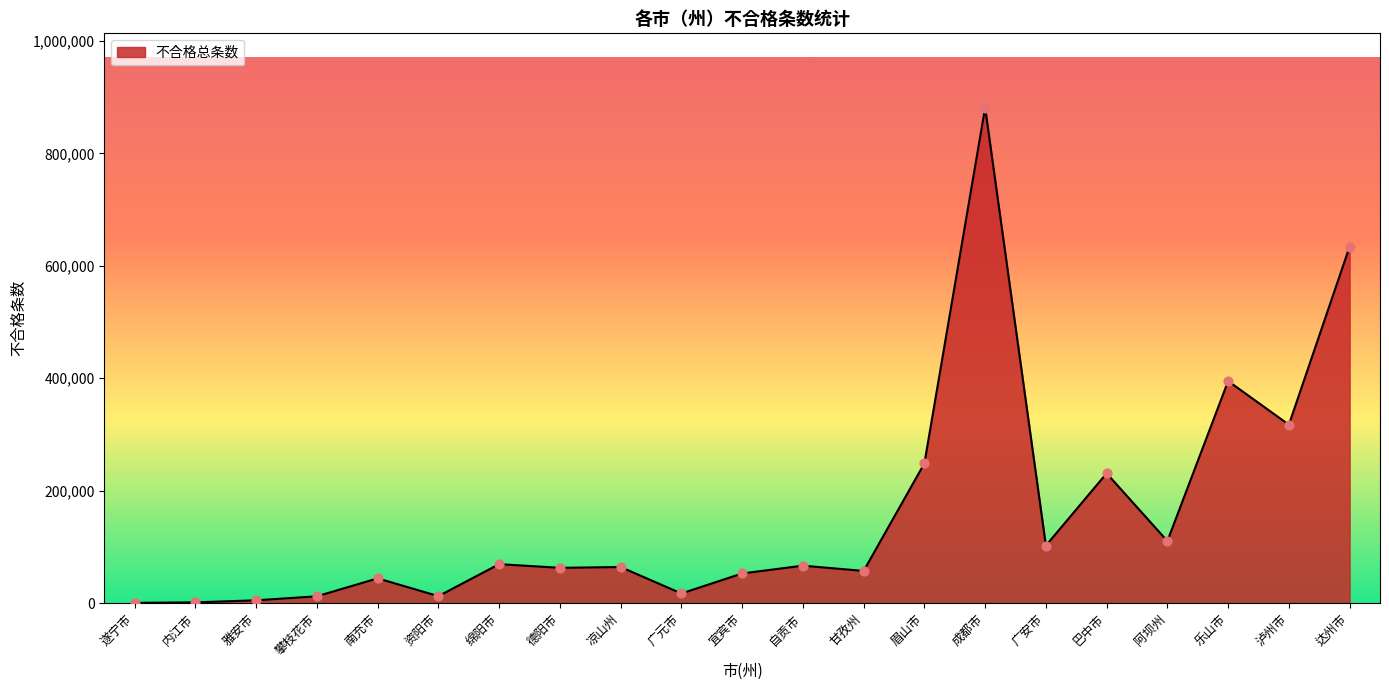

What is the change in value from 广安市 to 巴中市?

+128553